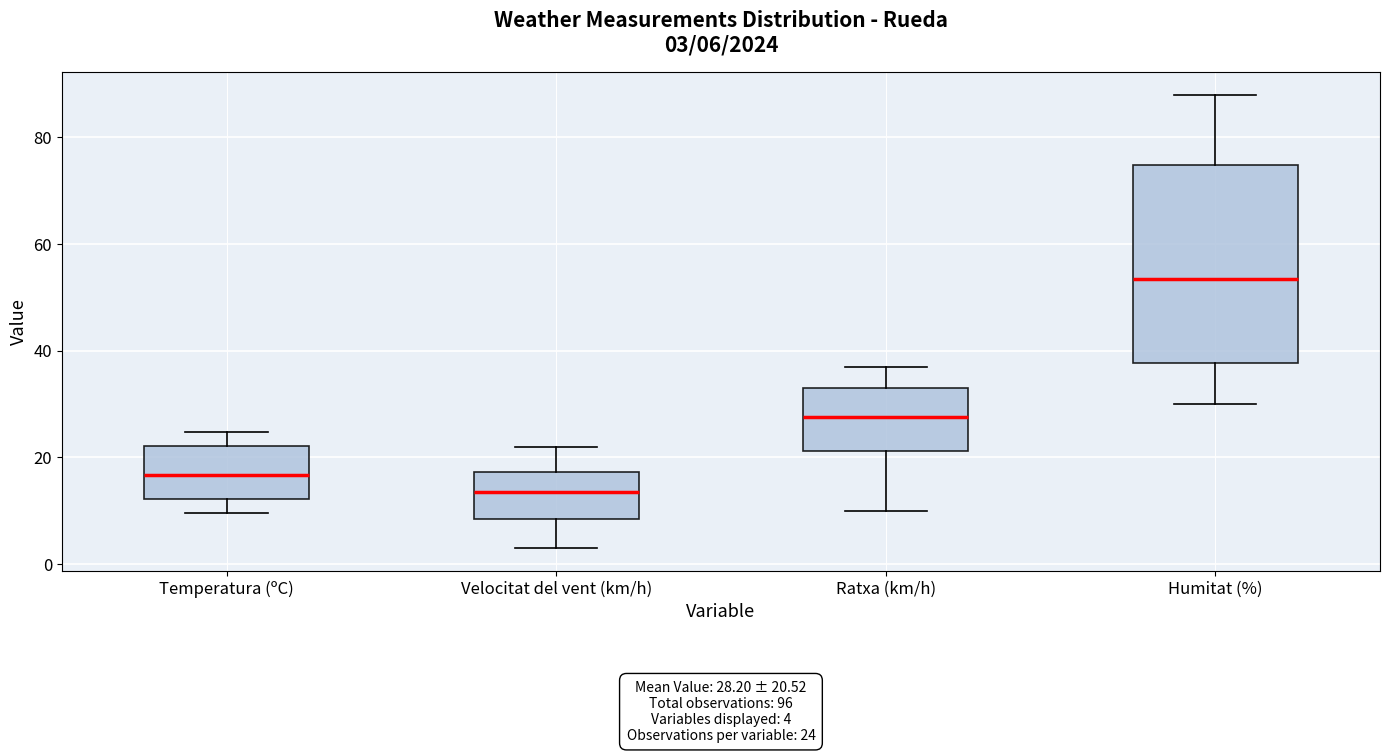

Comparing the boxes themselves (not the whiskers), which one is the tallest?

Humitat (%)